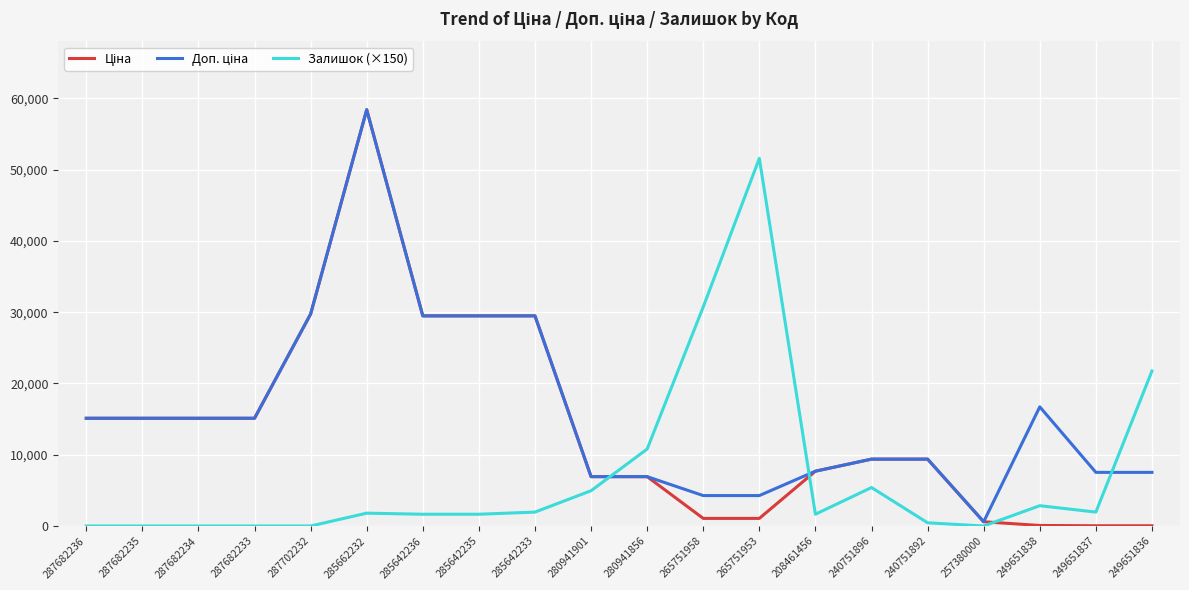

True or false: Залишок (×150) has a value of 3221.7 at 280941856.

False